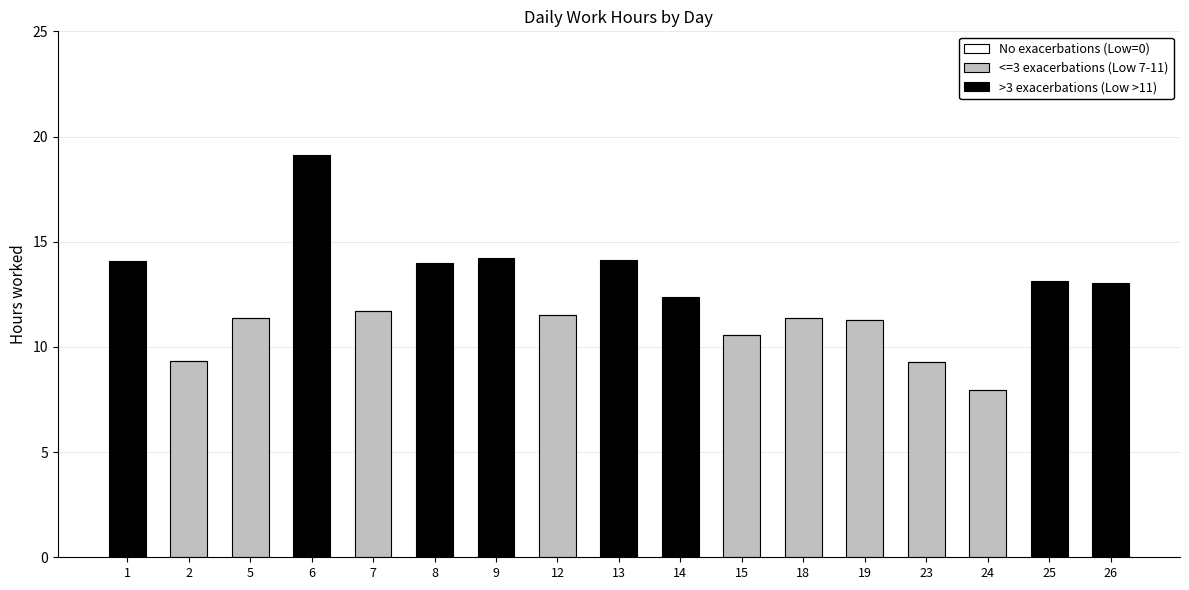

The <=3 exacerbations (Low 7-11) series shows 2.9 at 24. True or false?

False